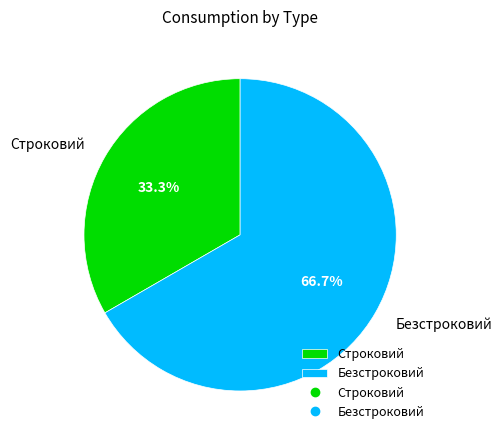

To the nearest percent, what is the difference between the largest and smallest slice percentages?

33%